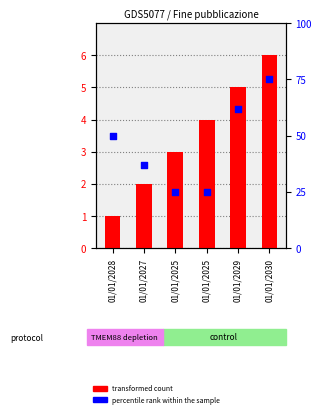

What is the change in value from 01/01/2028 to 01/01/2029?

+4